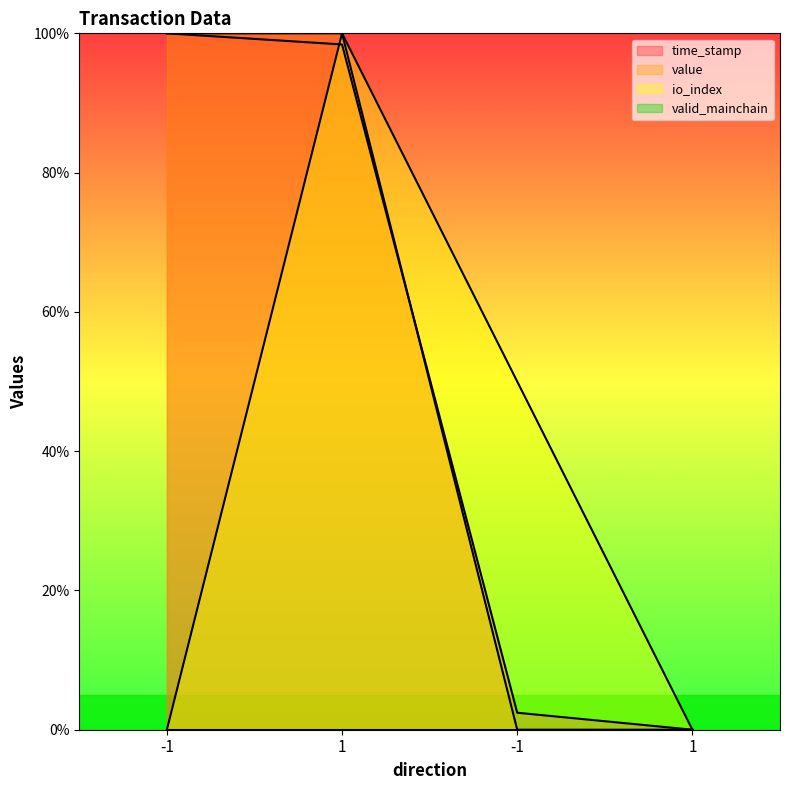

What is the label of the 1st point from the left?

-1